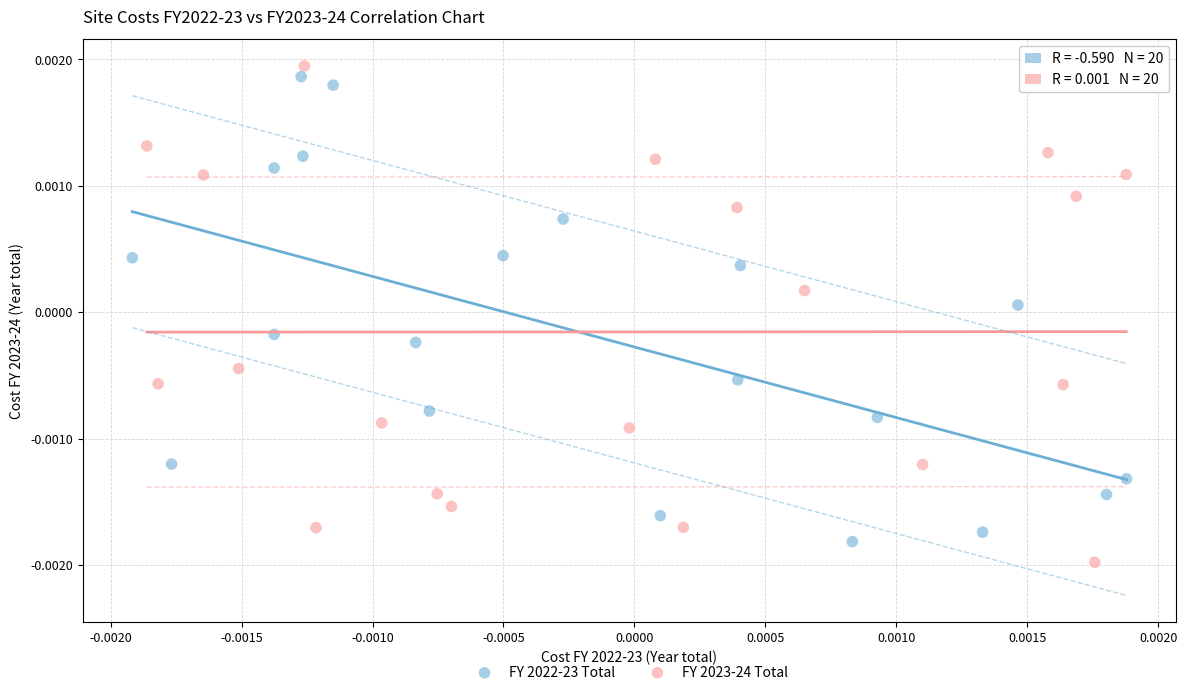

What are all the series names shown in the legend?

FY 2022-23 Total, FY 2023-24 Total